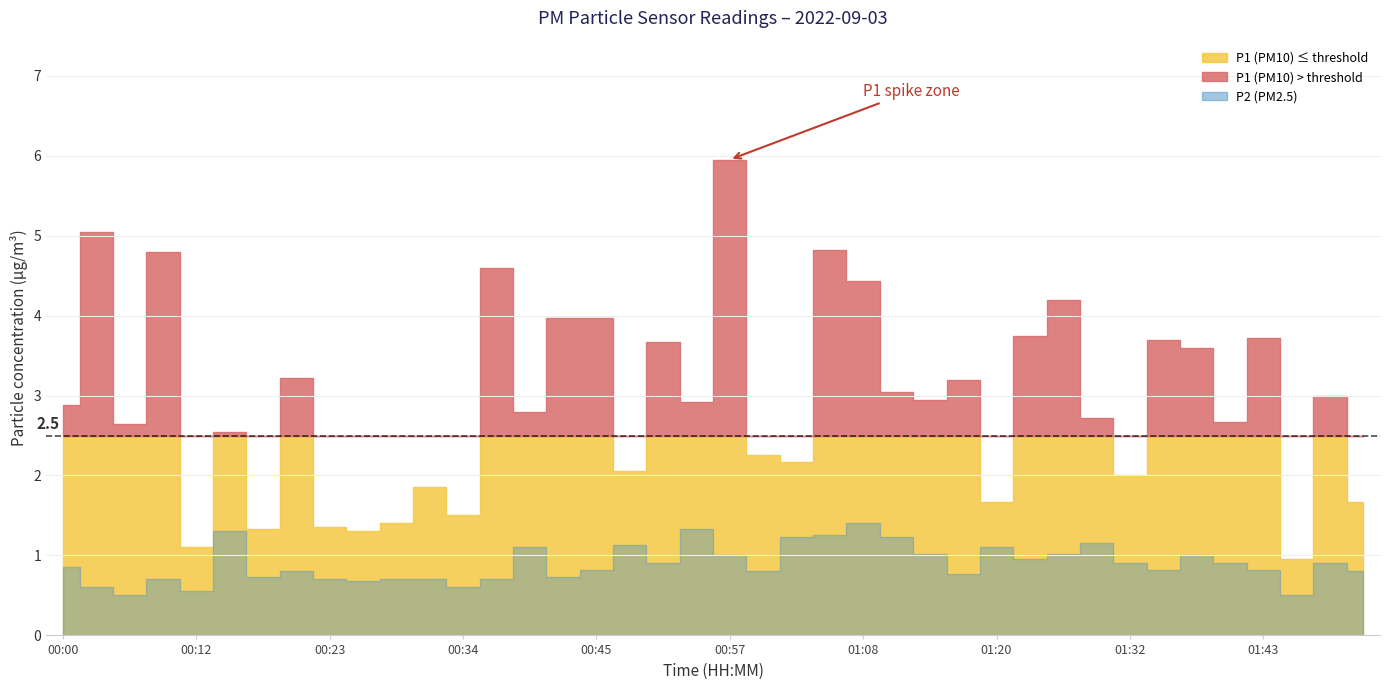

At which category is the sum across all series the highest?

00:57